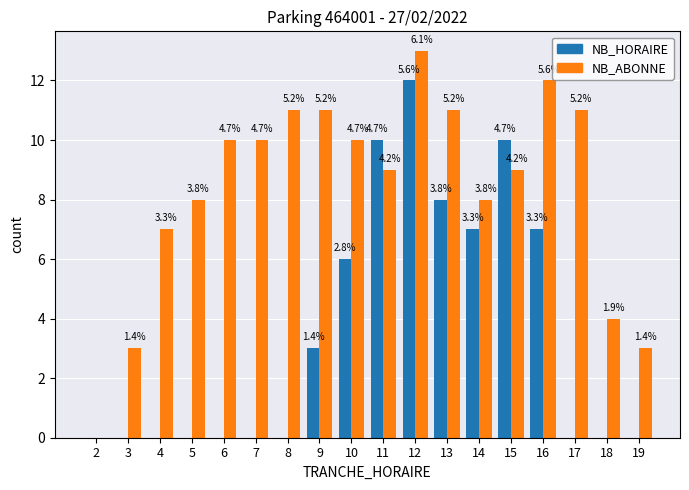

What is the total value across all series at 13?

19